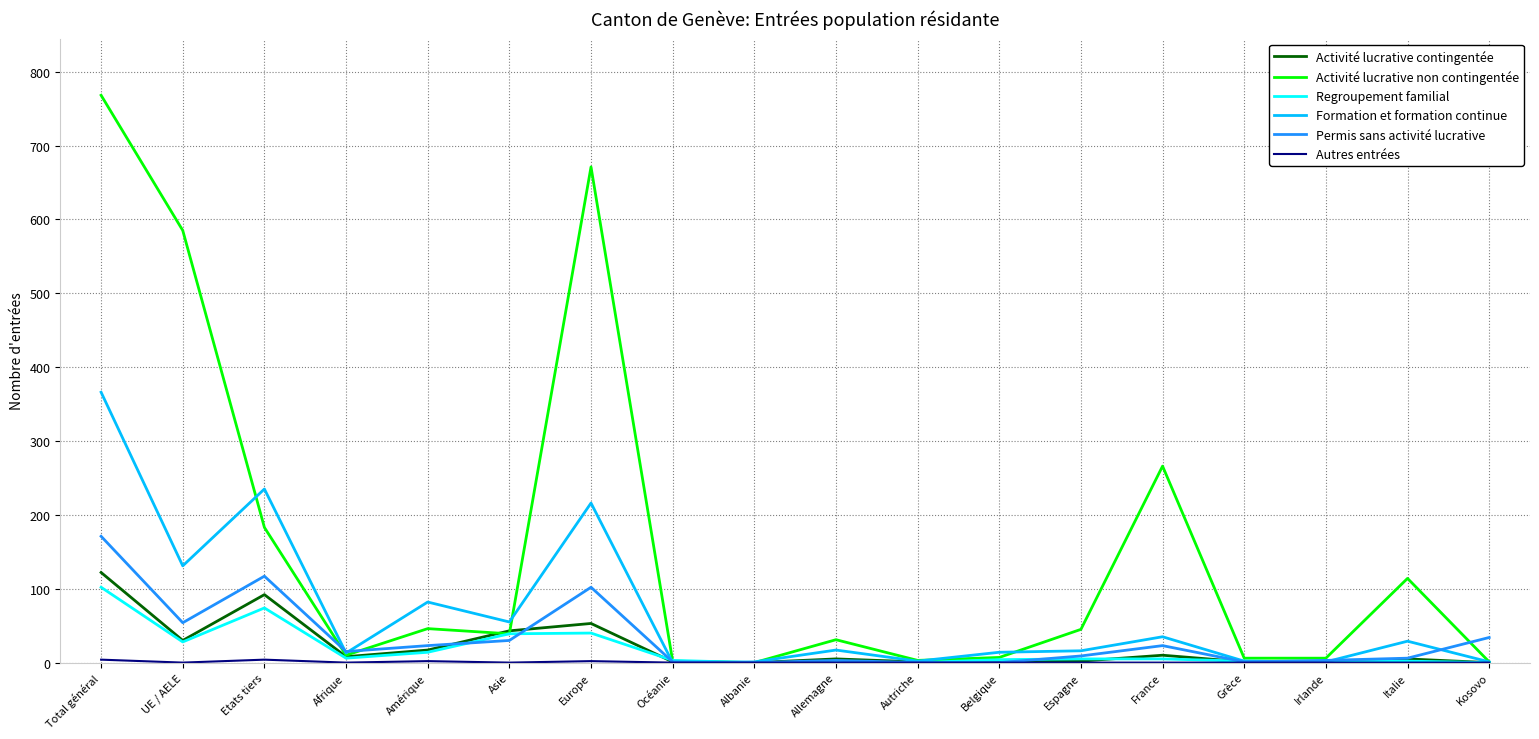

What is the difference between the maximum and minimum values in the Formation et formation continue series?

366